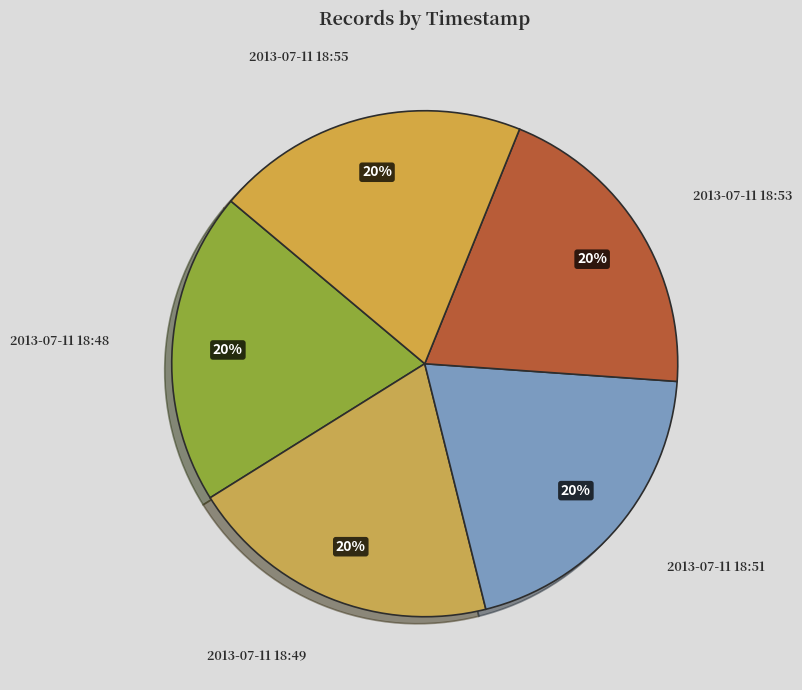

Is the sum of 2013-07-11 18:48 and 2013-07-11 18:53 greater than half?

No